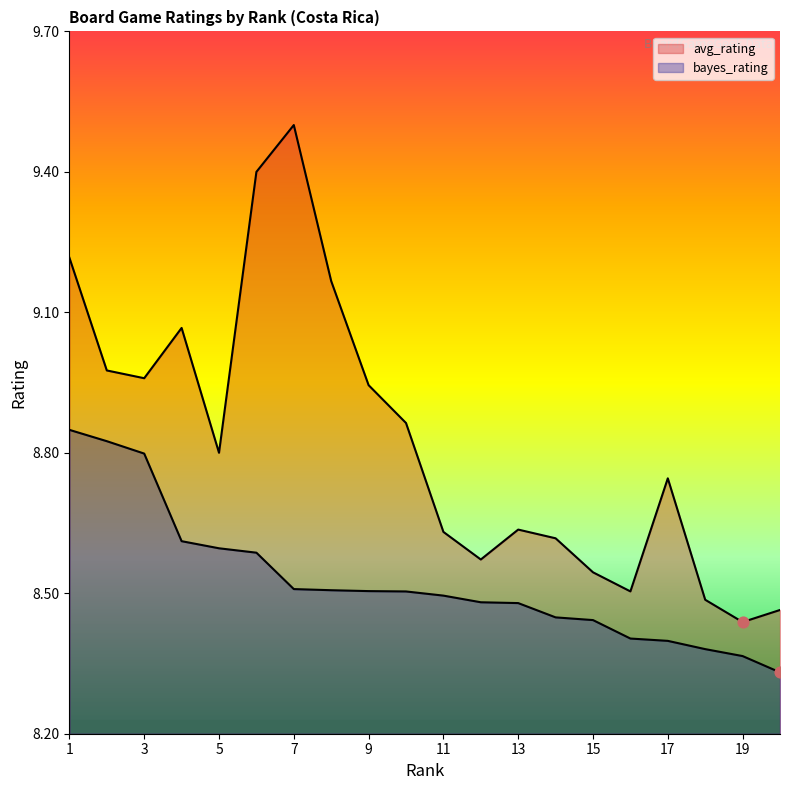

At how many categories does at least one series exceed 8?

20